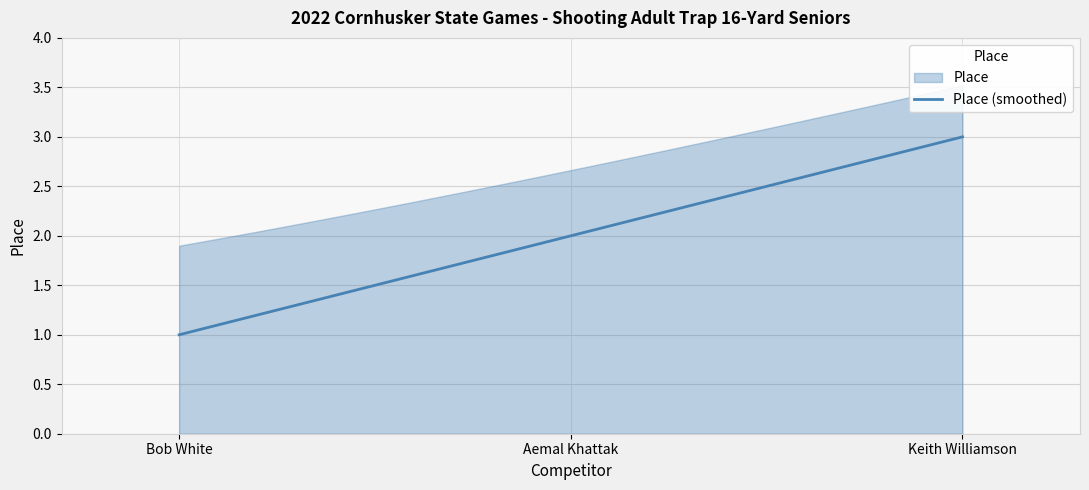

What is the change in value from Bob White to Keith Williamson?

+2